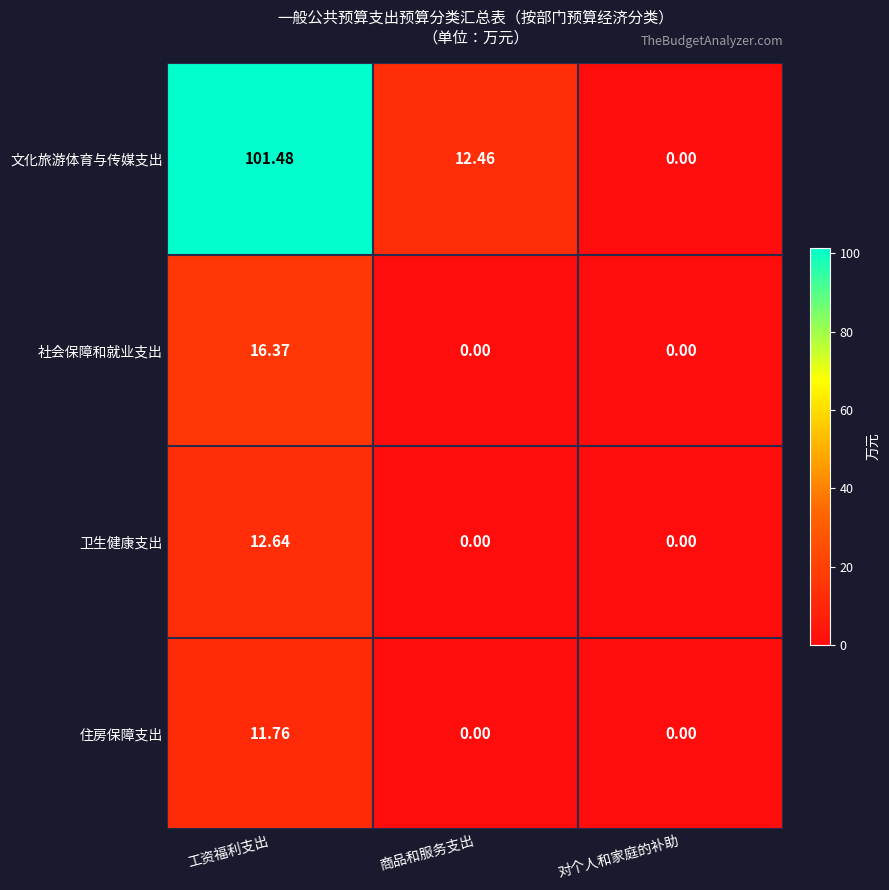

Which series has the largest range (max minus min)?

文化旅游体育与传媒支出